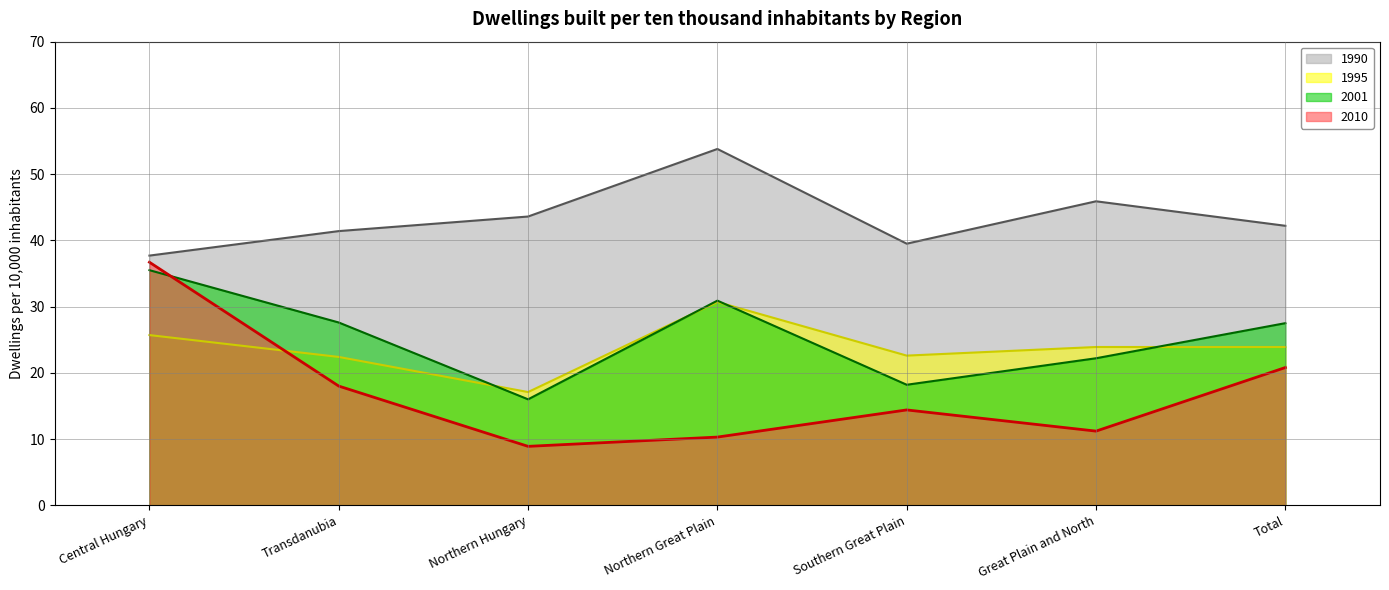

Which category has the highest value in the 2001 series?

Central Hungary